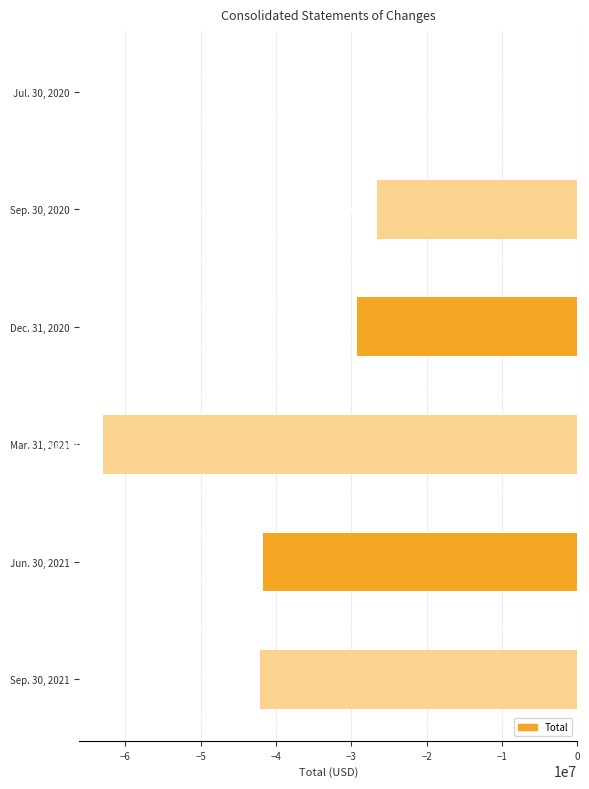

How many data points does each series have?

6